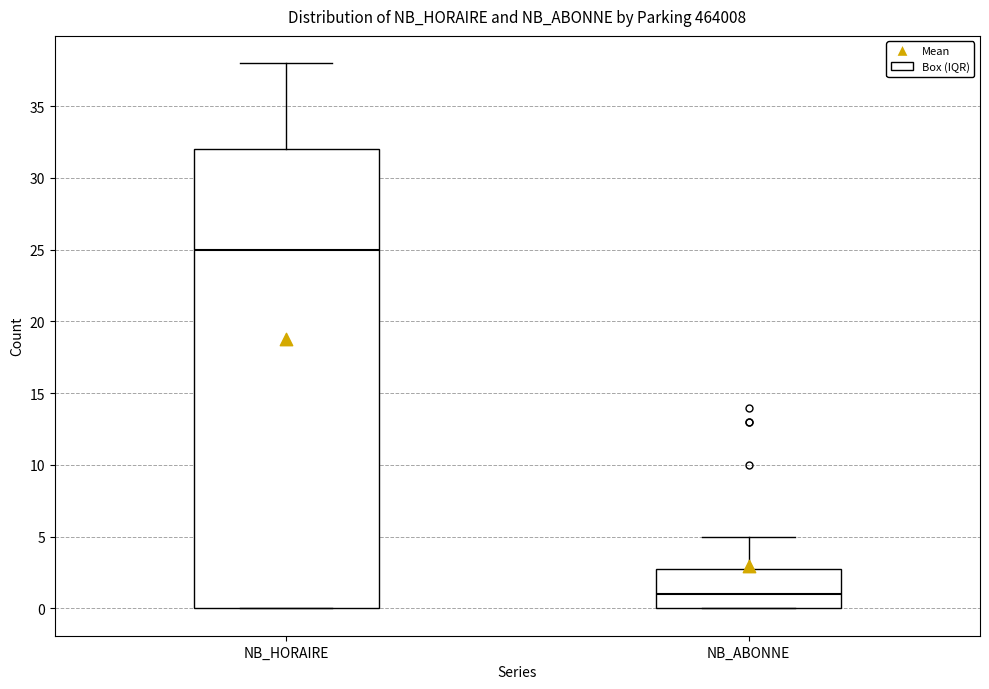

Reading left to right, read every box against the y-axis: the position of its median line, the range the box covers, and the ends of its whiskers. The values are not printed on the chart, so give them approximately, as read against the axis.

NB_HORAIRE: median 25, box 0 to 32, whiskers 0 to 38
NB_ABONNE: median 1, box 0 to 3, whiskers 0 to 5